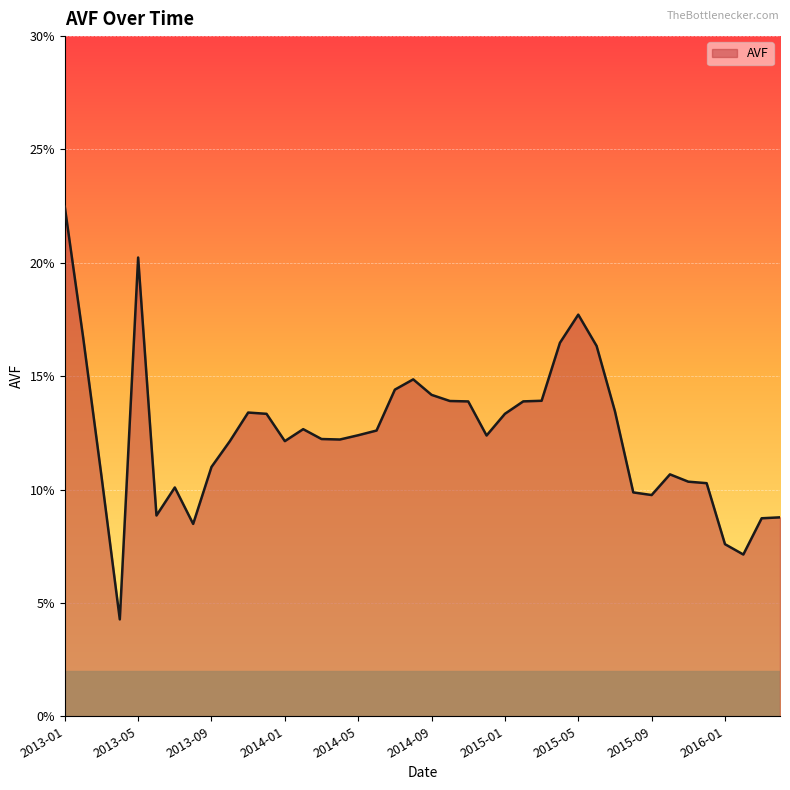

Does the chart have visible grid lines?

Yes